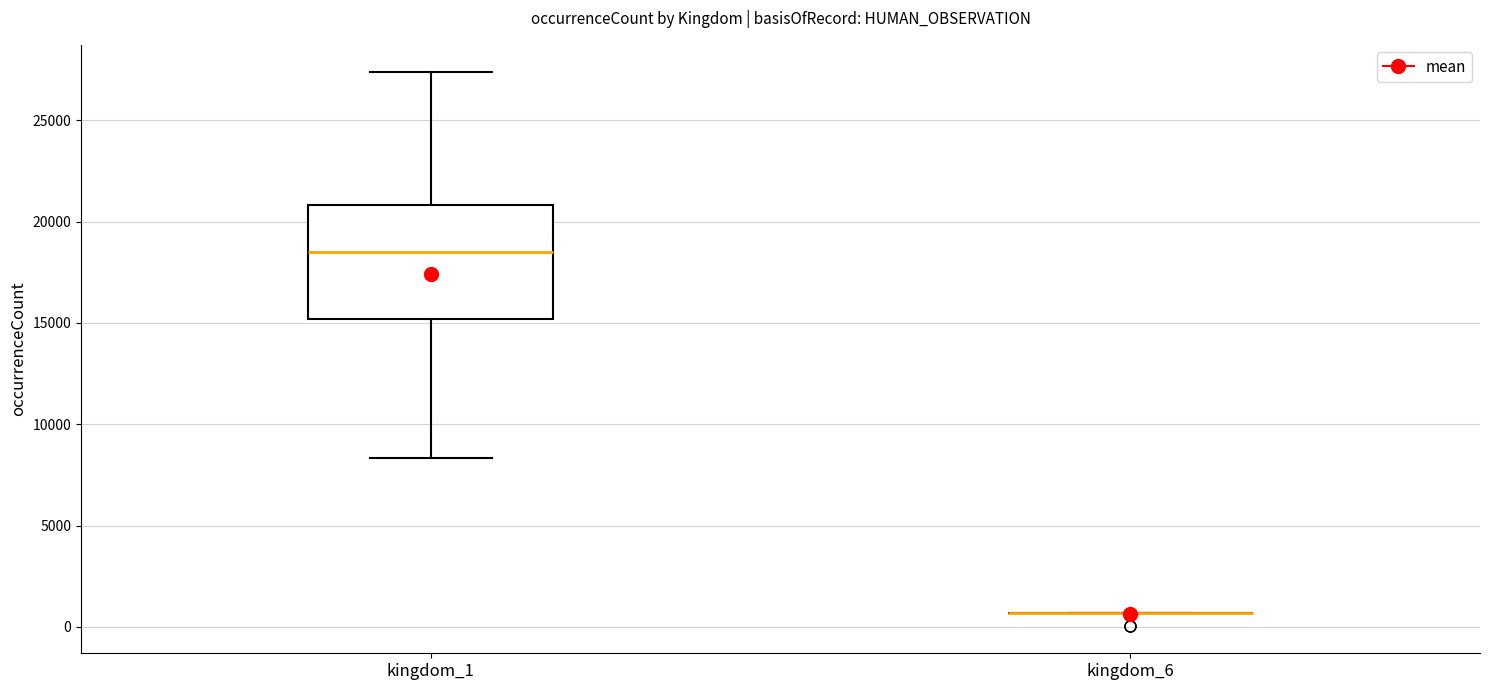

Where is the lower edge of the box for kingdom_1 on the y-axis? The values are not printed on the chart, so give them approximately, as read against the axis.

15000